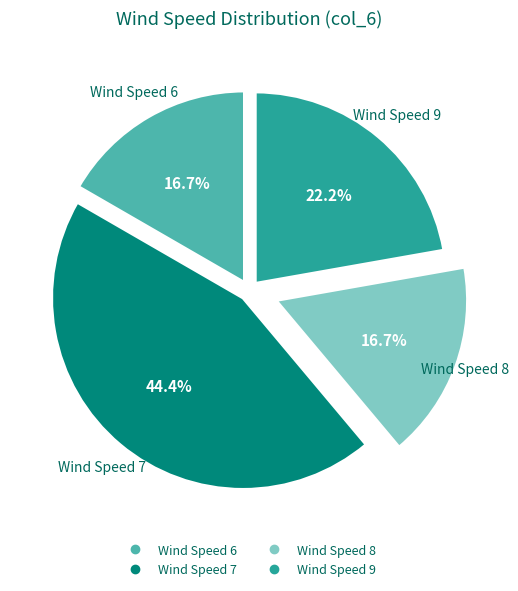

Is there any slice that represents more than half of the pie?

No